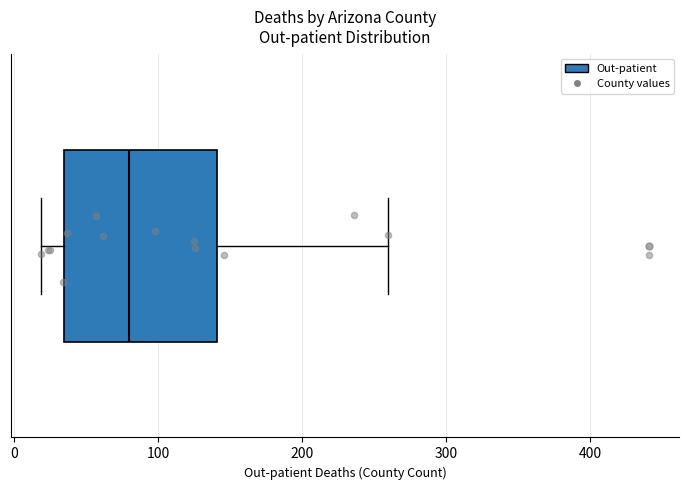

Transcribe this box plot: give where the median line is, the range the box spans, and where the two whiskers end, as read against the x-axis. The values are not printed on the chart, so give them approximately, as read against the axis.

median 80, box 30 to 140, whiskers 20 to 260